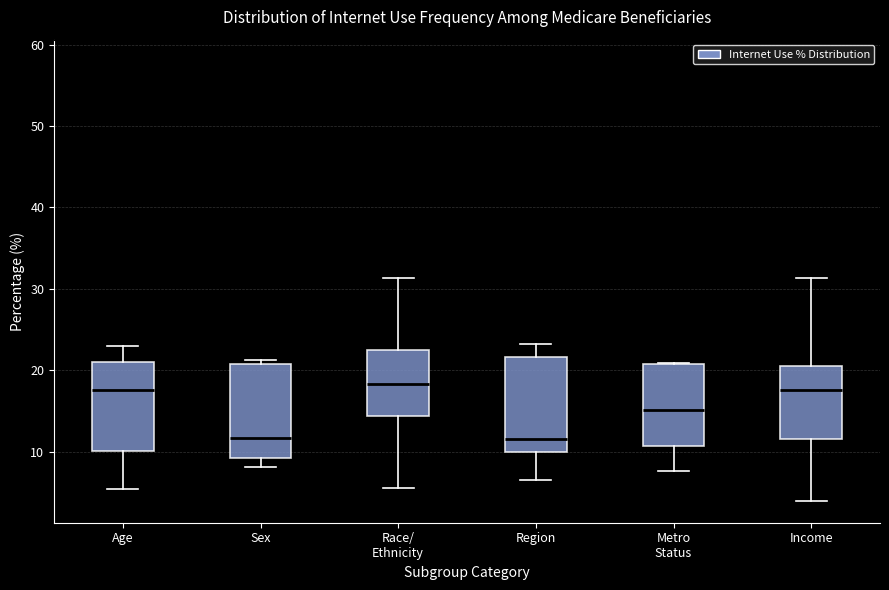

Reading left to right, transcribe this box plot: for each box, give where its median line is, the range the box spans, and where its two whiskers end, as read against the y-axis. The values are not printed on the chart, so give them approximately, as read against the axis.

Age: median 18, box 10 to 21, whiskers 5 to 23
Sex: median 12, box 9 to 21, whiskers 8 to 21 (just above the box's upper edge)
Race/ Ethnicity: median 18, box 14 to 22, whiskers 6 to 31
Region: median 12, box 10 to 22, whiskers 7 to 23
Metro Status: median 15, box 11 to 21, whiskers 8 to 21
Income: median 18, box 12 to 21, whiskers 4 to 31